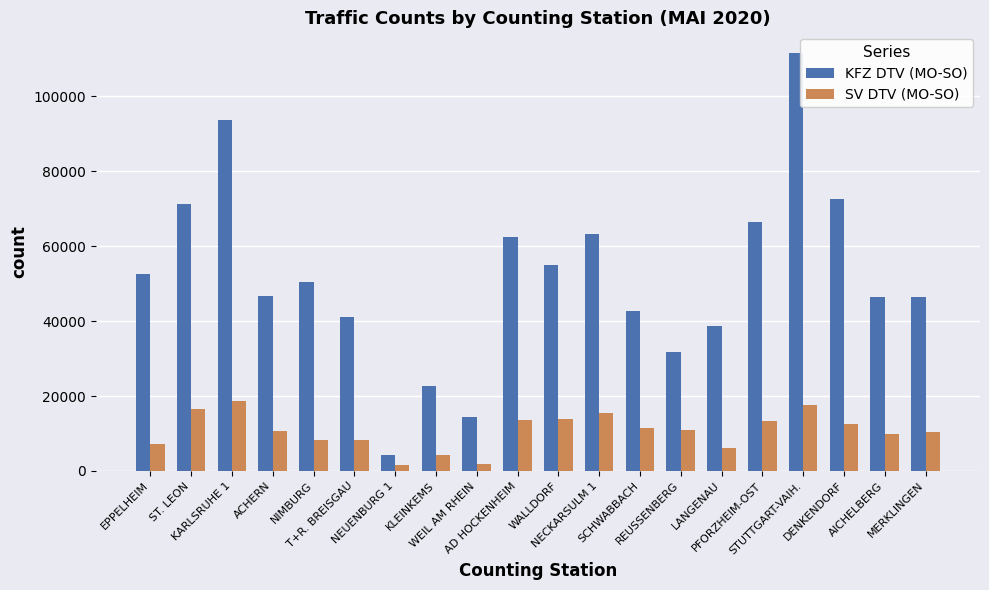

What is the approximate value of KFZ DTV (MO-SO) at SCHWABBACH, to the nearest 50?

42600